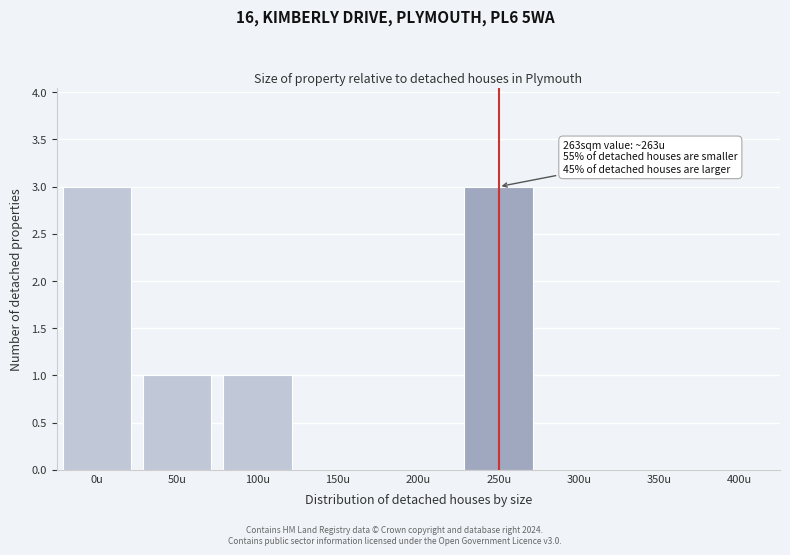

Reading right to left, extract all data points from this chart.

400u=0	350u=0	300u=0	250u=3	200u=0	150u=0	100u=1	50u=1	0u=3